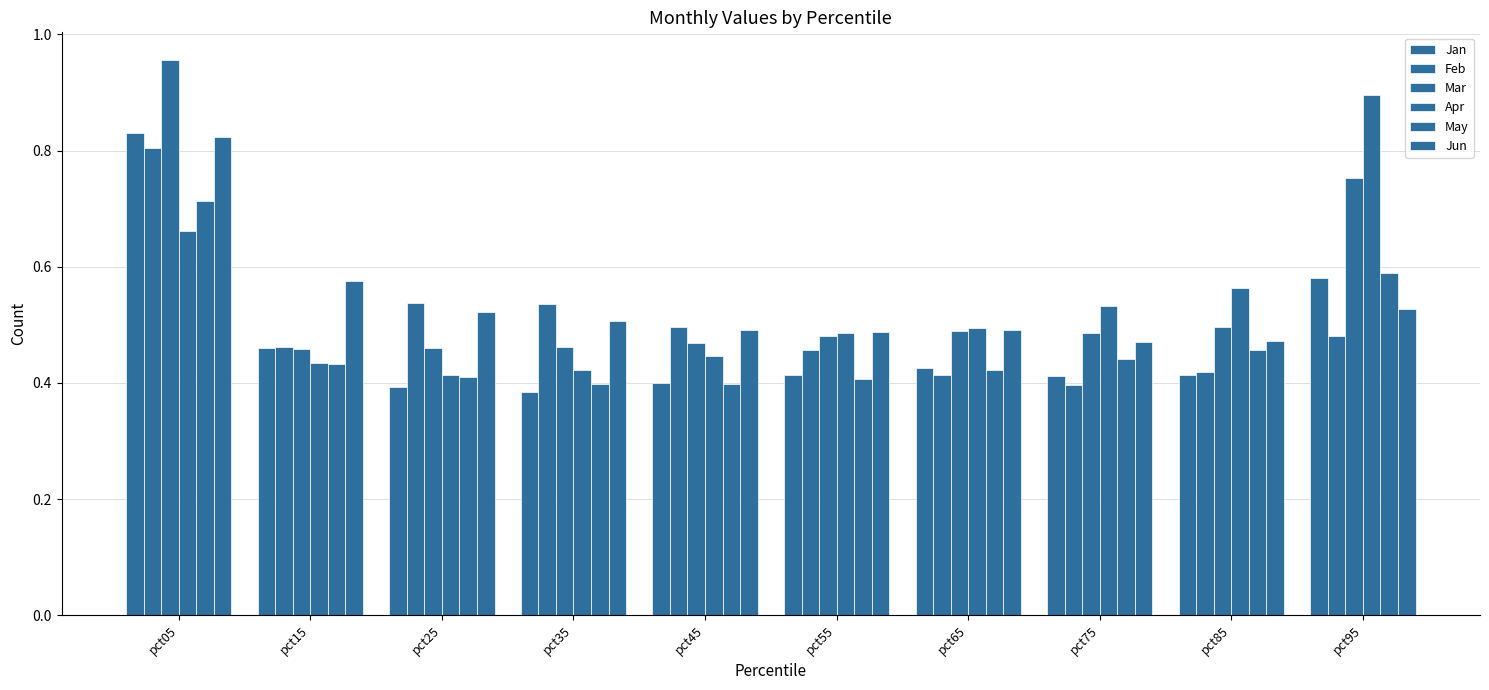

What is the approximate value of May at pct45?

0.4